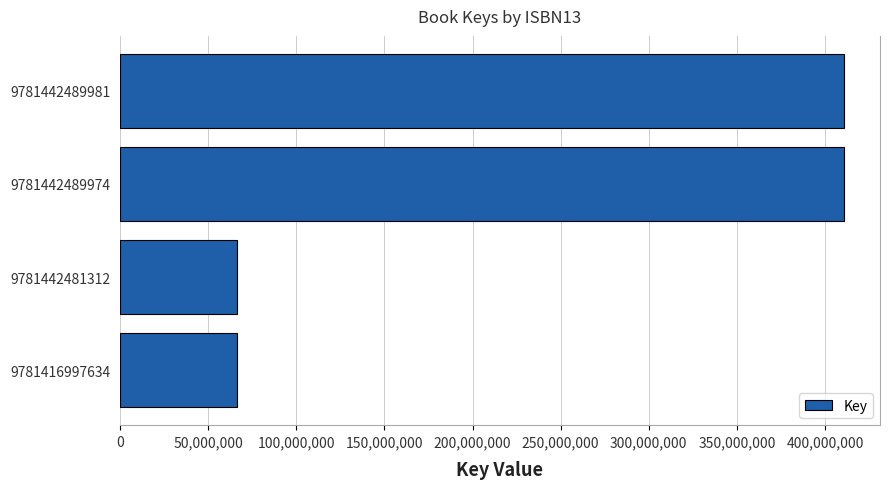

What is the difference between the second highest and second lowest values?

344041923